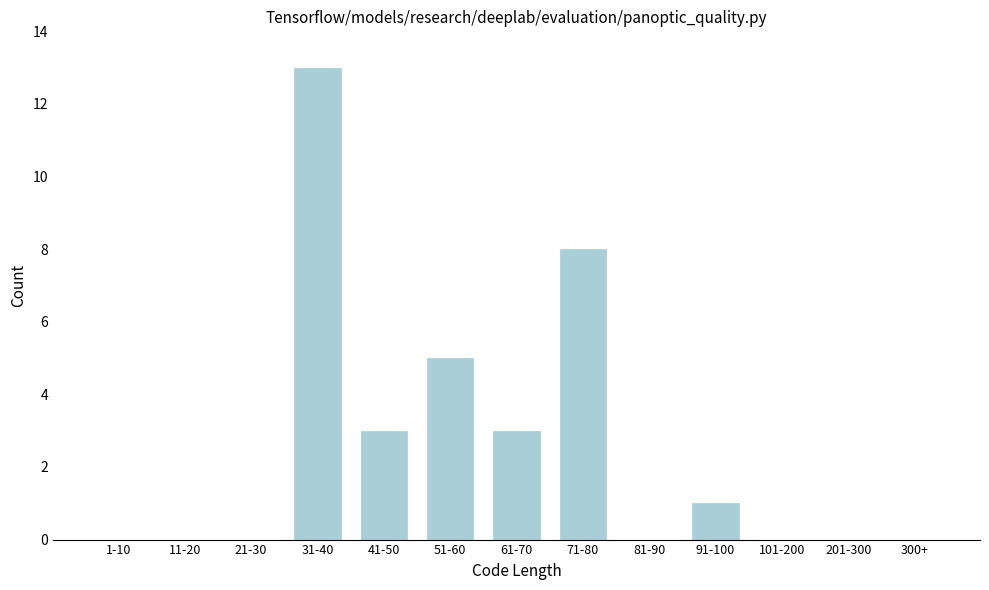

Reading right to left, list all the values displayed in this chart.

300+=0	201-300=0	101-200=0	91-100=1	81-90=0	71-80=8	61-70=3	51-60=5	41-50=3	31-40=13	21-30=0	11-20=0	1-10=0